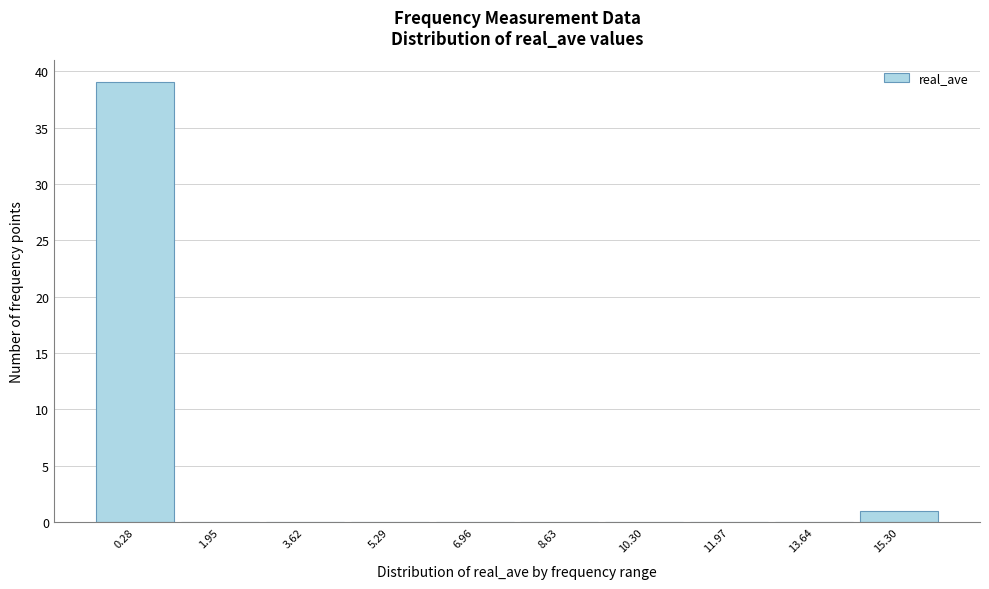

Reading right to left, extract all data points from this chart.

15.30=1	13.64=0	11.97=0	10.30=0	8.63=0	6.96=0	5.29=0	3.62=0	1.95=0	0.28=39